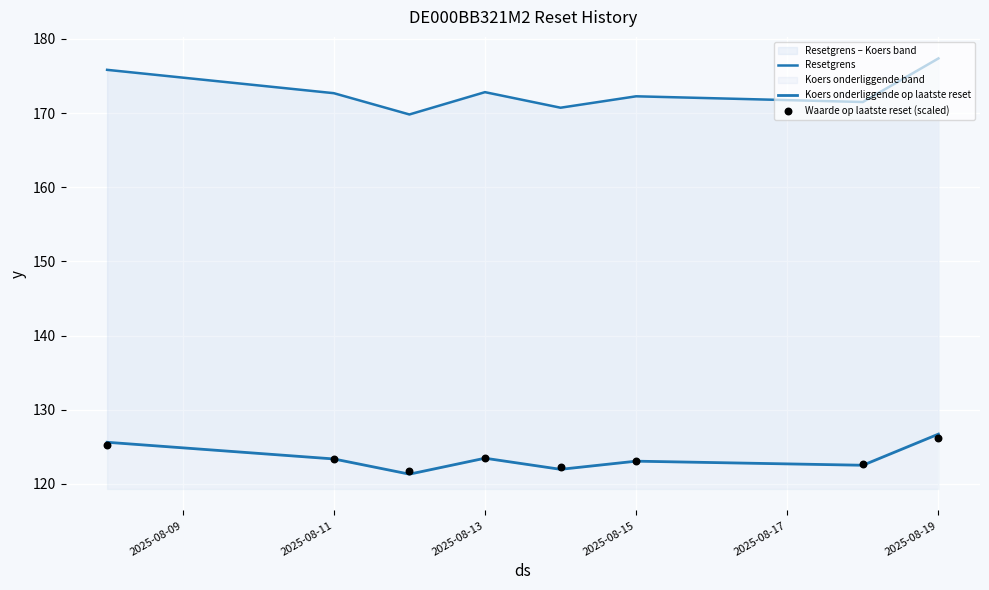

Which series reaches the minimum Y coordinate?

Koers onderliggende op laatste reset